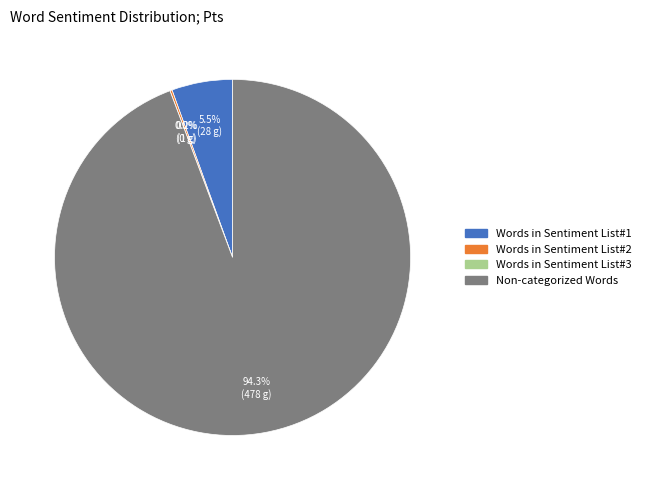

True or false: Non-categorized Words accounts for 80% of the total.

False